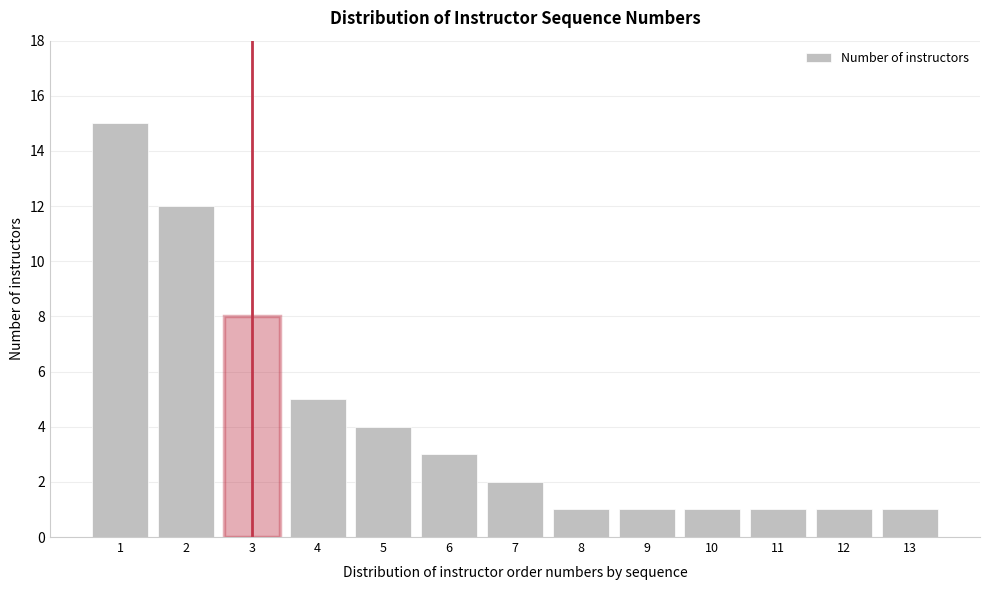

Reading left to right, transcribe all the data shown in this chart.

1=15	2=12	3=8	4=5	5=4	6=3	7=2	8=1	9=1	10=1	11=1	12=1	13=1